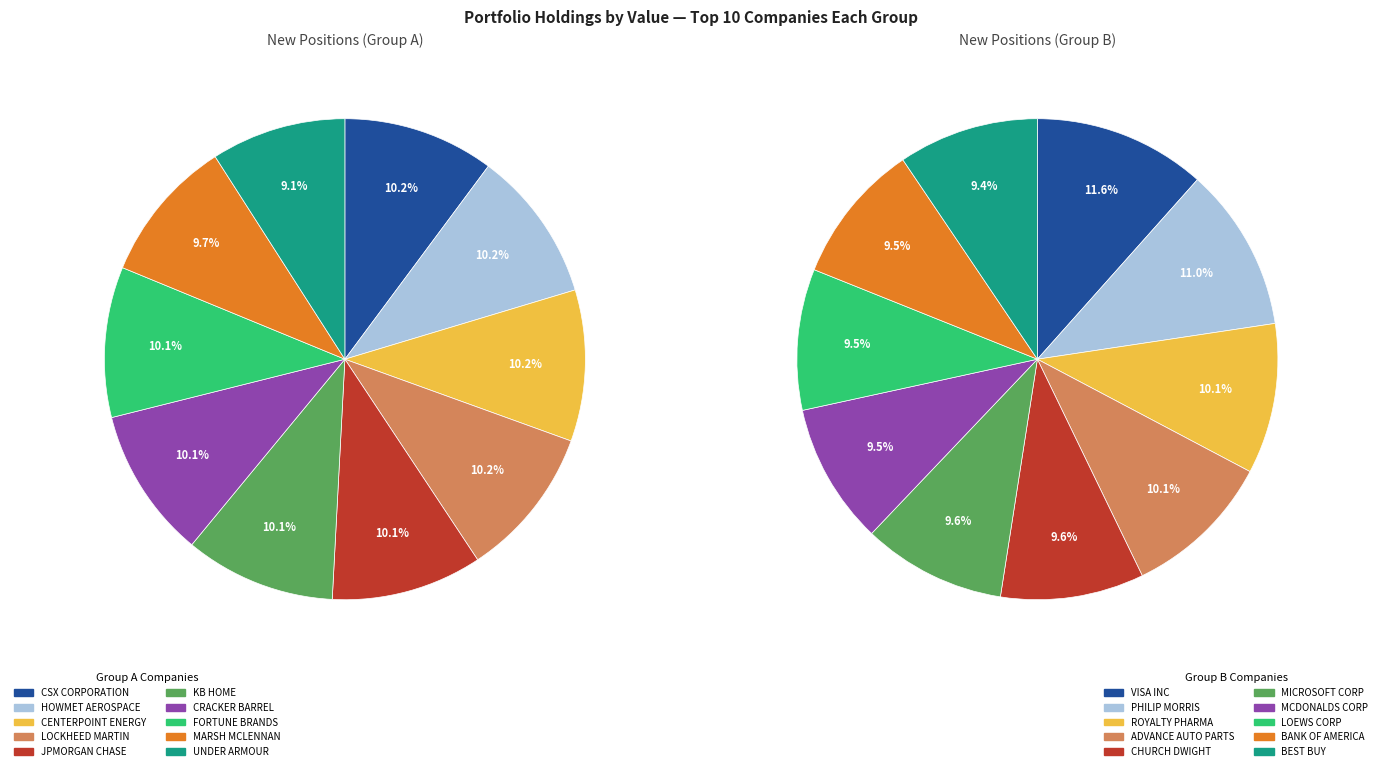

Between 2 and 0, which is larger?

2